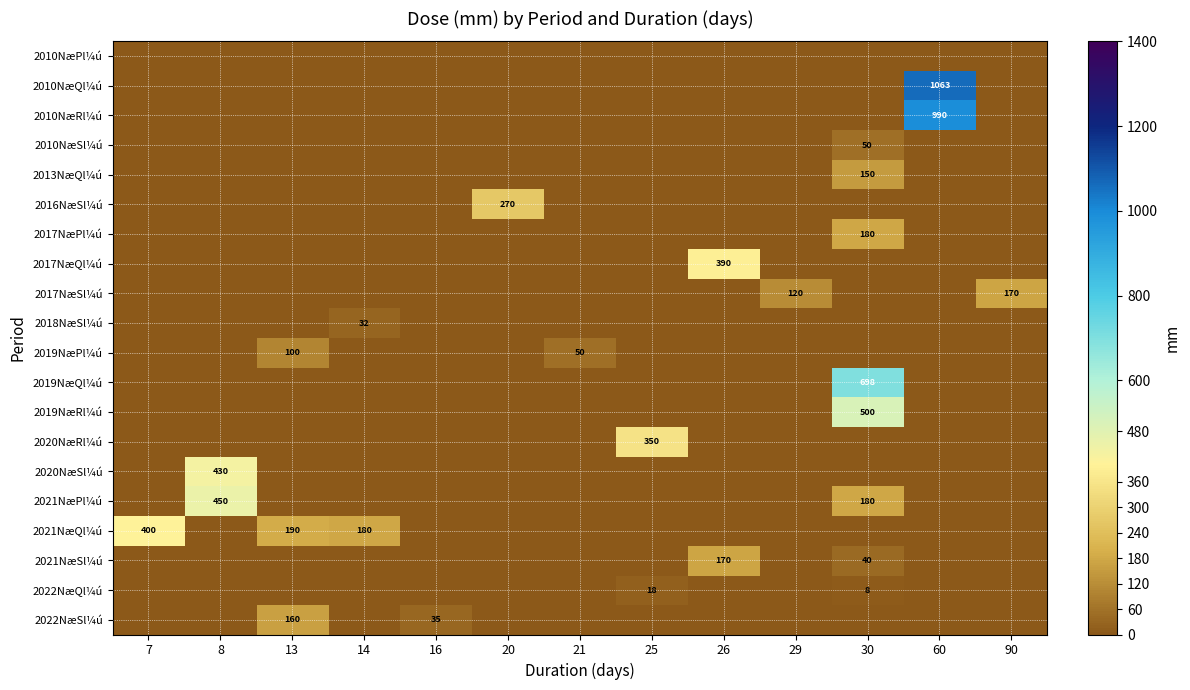

True or false: 2022NæQl¼ú has a value of 18 at 25.

True